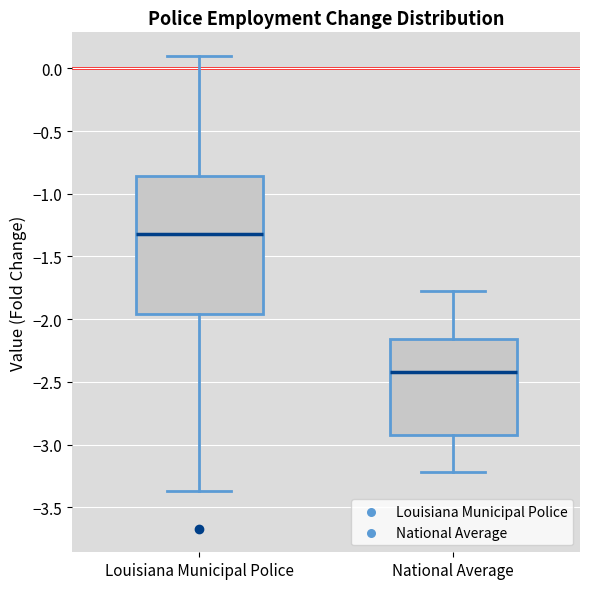

Which box has the lowest median line?

National Average